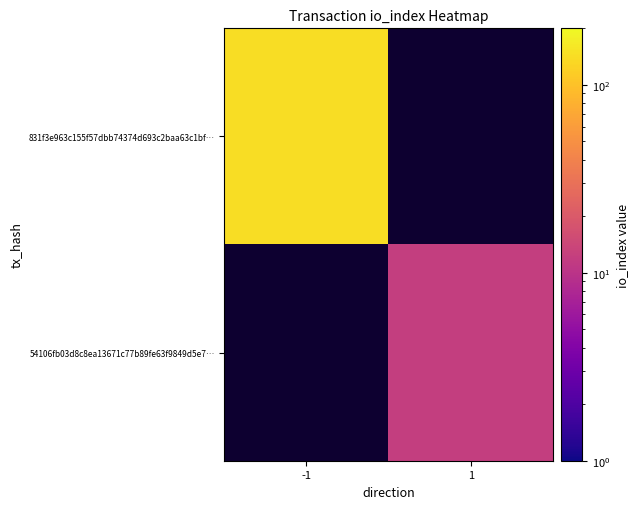

List the labels in order of 54106fb03d8c8ea13671c77b89fe63f9849d5e7… value, smallest first.

-1, 1